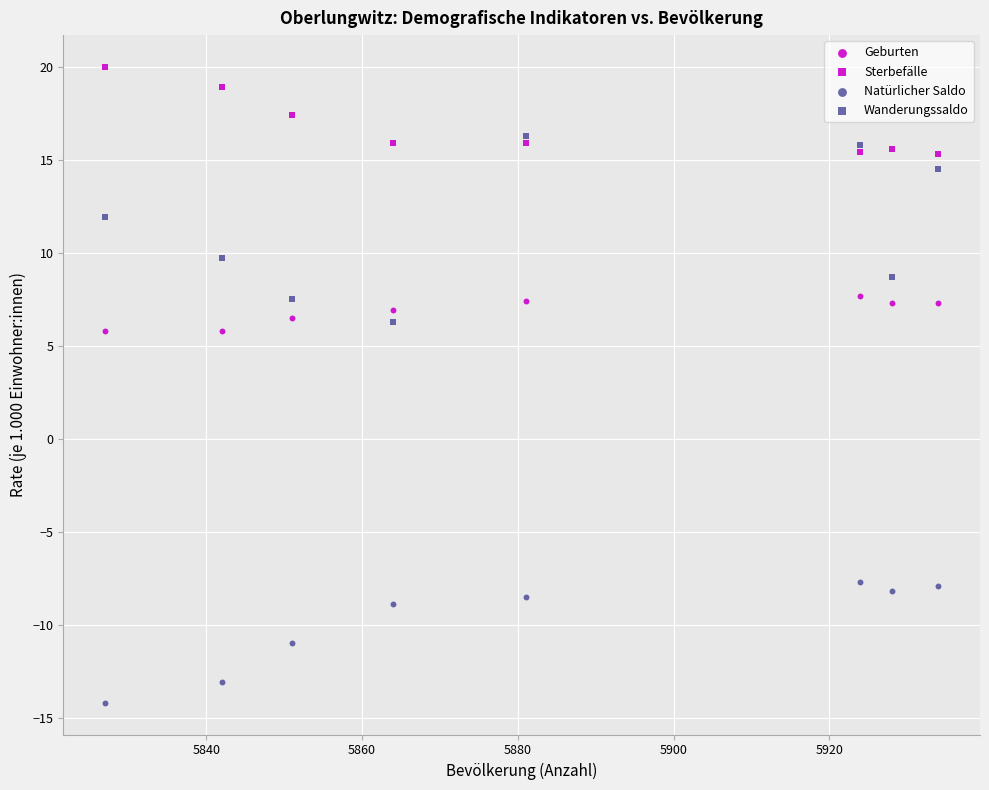

Count the number of points in this scatter plot.

32